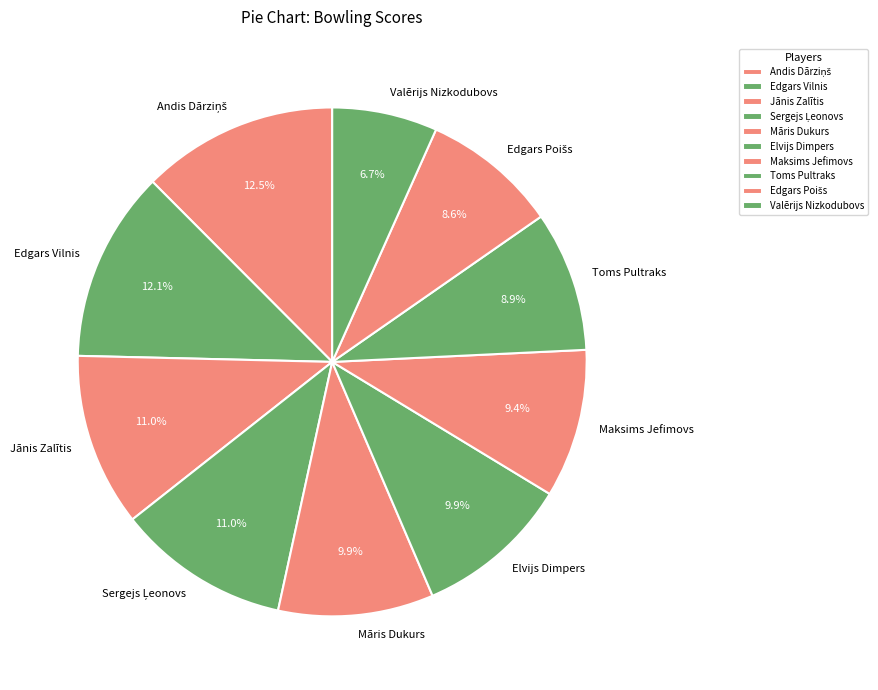

What percentage is NOT represented by Toms Pultraks?

91.1%